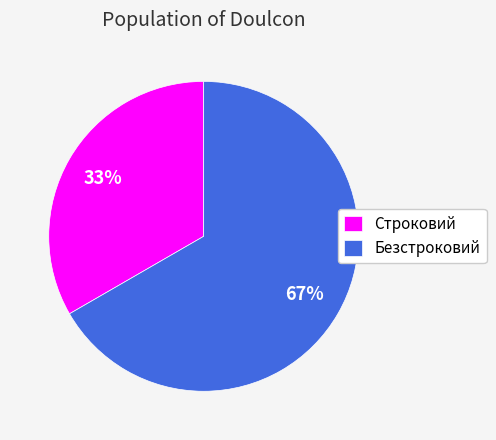

To the nearest percent, what is the combined percentage of Строковий and Безстроковий?

100%